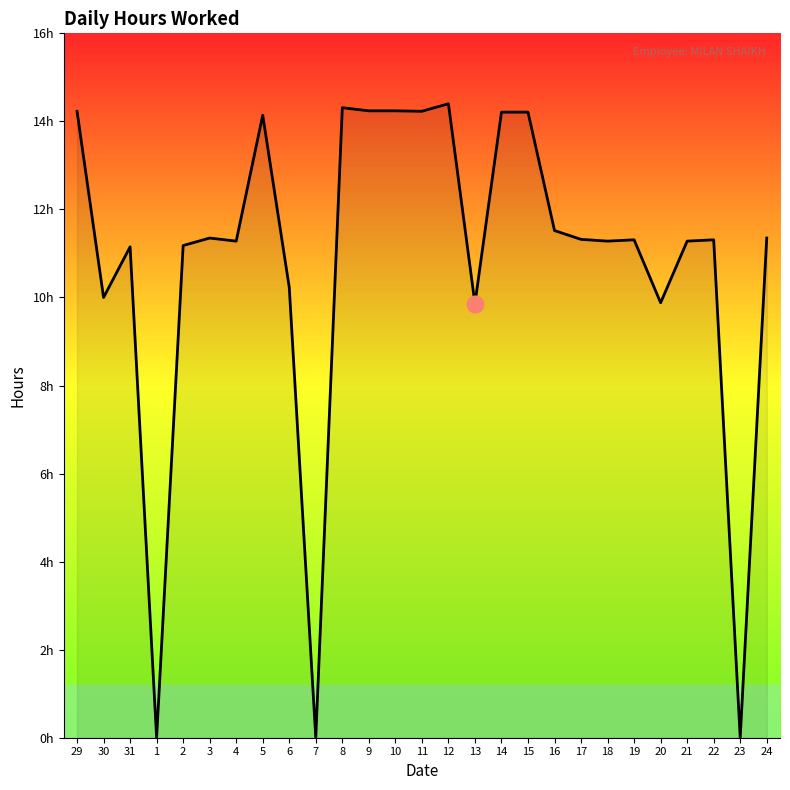

What is the label of the 13th point from the left?

10